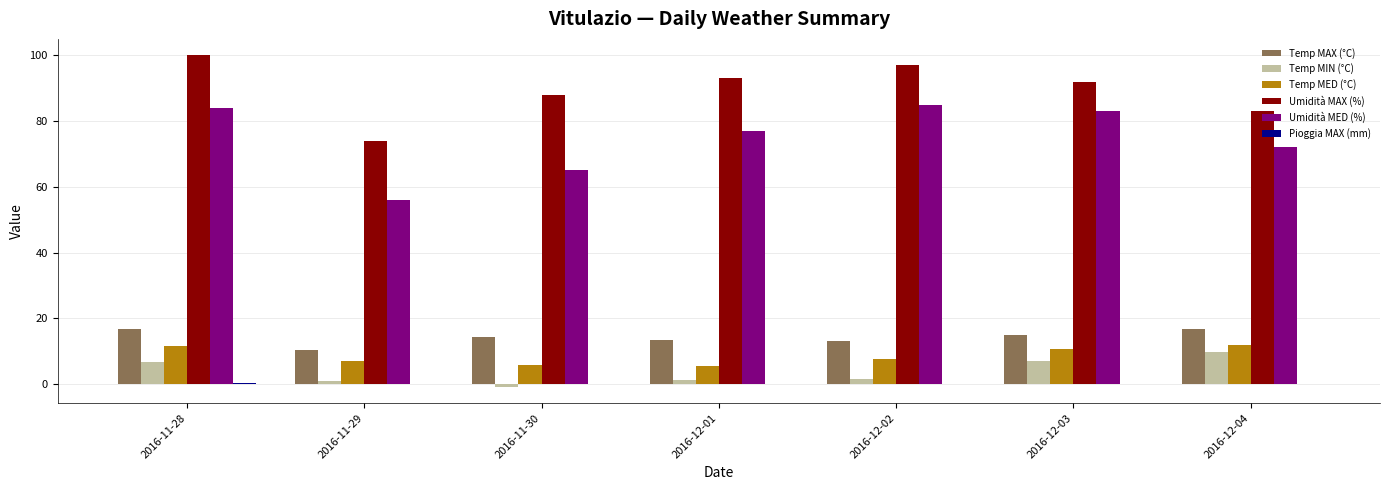

Between 2016-11-30 and 2016-12-01, which series saw the biggest shift?

Umidità MED (%)